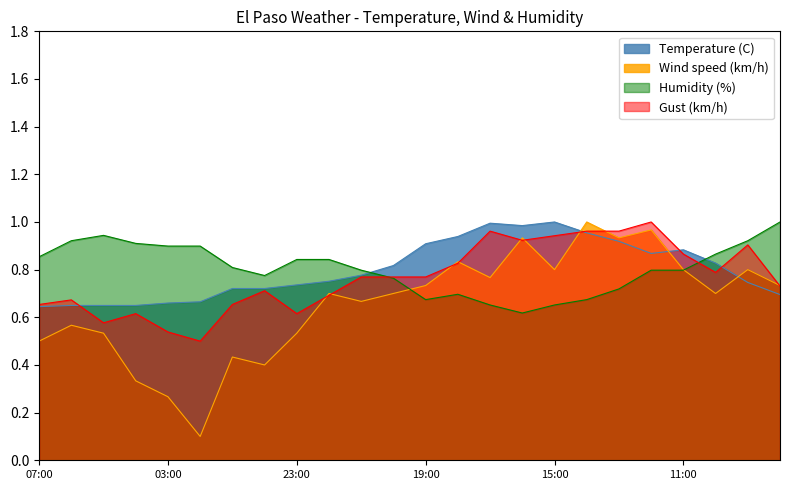

What is the average value of the Wind speed (km/h) series?

0.7